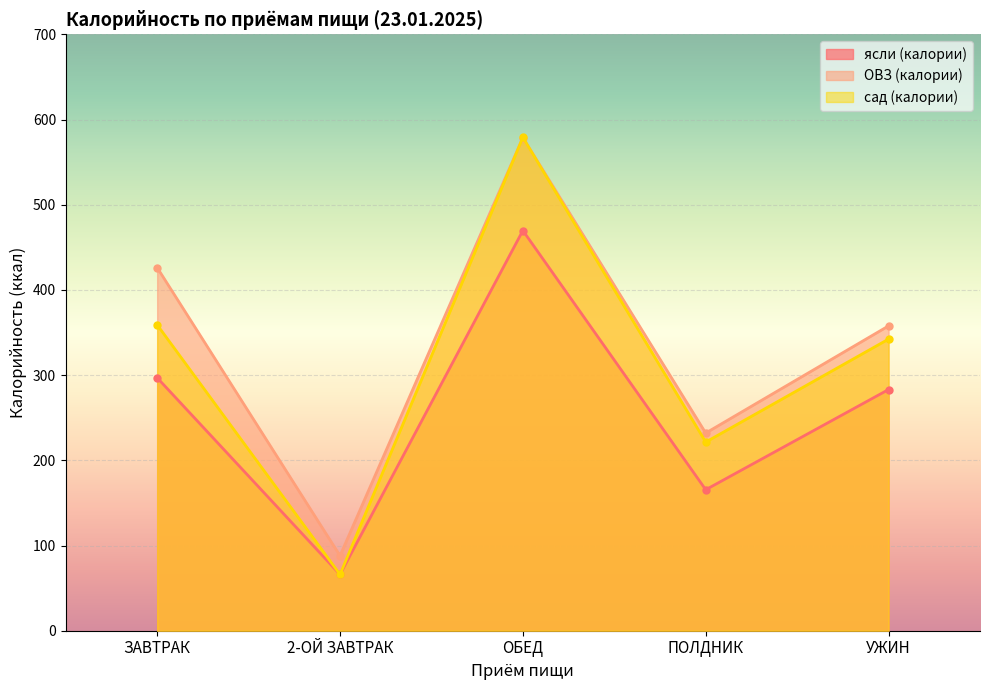

What is the difference between the maximum and second lowest values in the ОВЗ (калории) series?

346.7